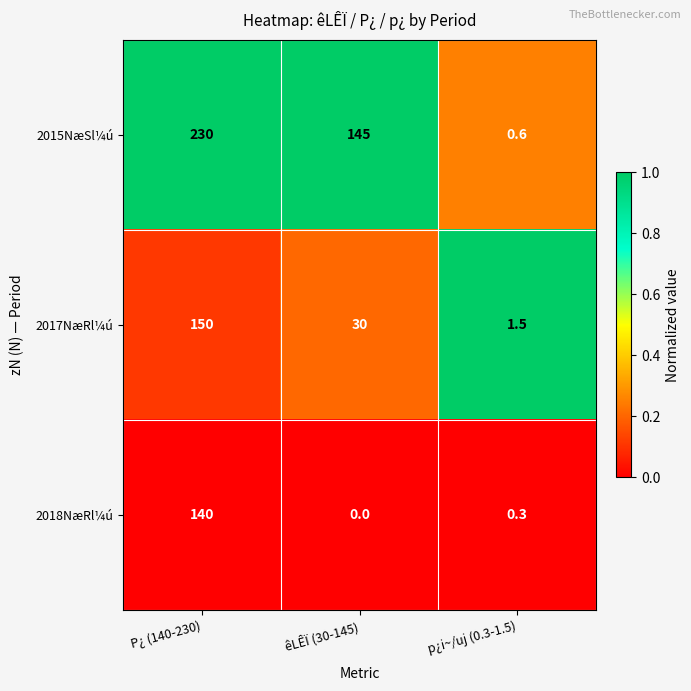

Reading left to right, transcribe all the data shown in this chart.

2015NæSl¼ú: P¿ (140-230)=230.0	êLÊÏ (30-145)=145.0	p¿i~/uj (0.3-1.5)=0.6
2017NæRl¼ú: P¿ (140-230)=150.0	êLÊÏ (30-145)=30.0	p¿i~/uj (0.3-1.5)=1.5
2018NæRl¼ú: P¿ (140-230)=140.0	êLÊÏ (30-145)=0.0	p¿i~/uj (0.3-1.5)=0.3